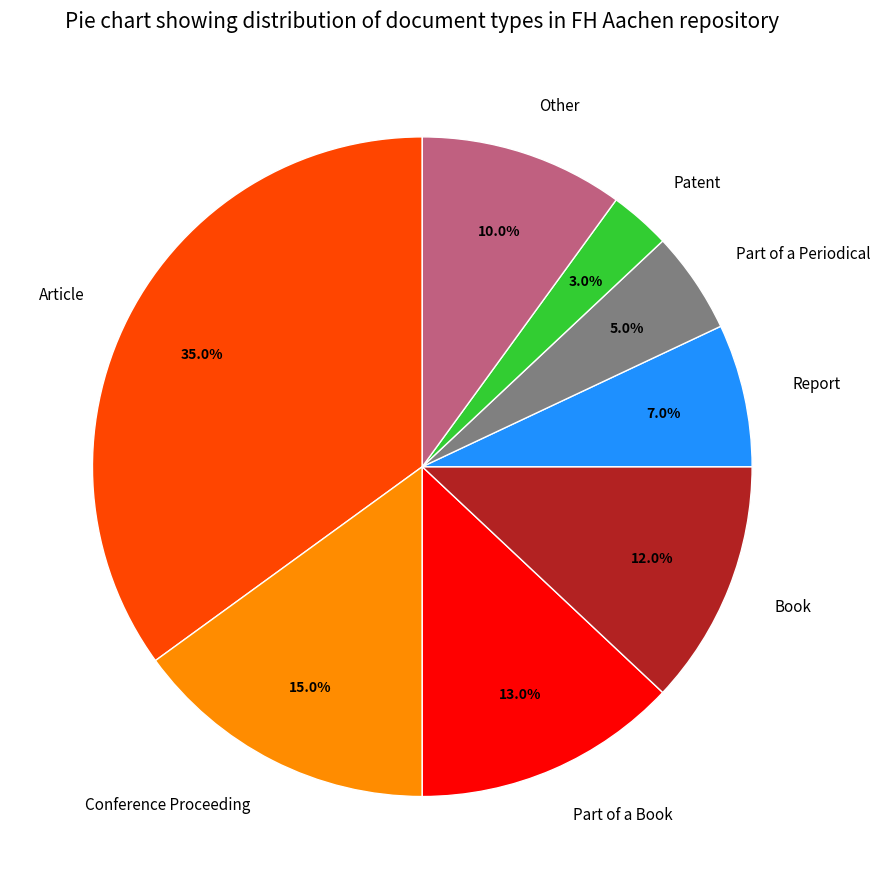

Which slice is the largest?

Article